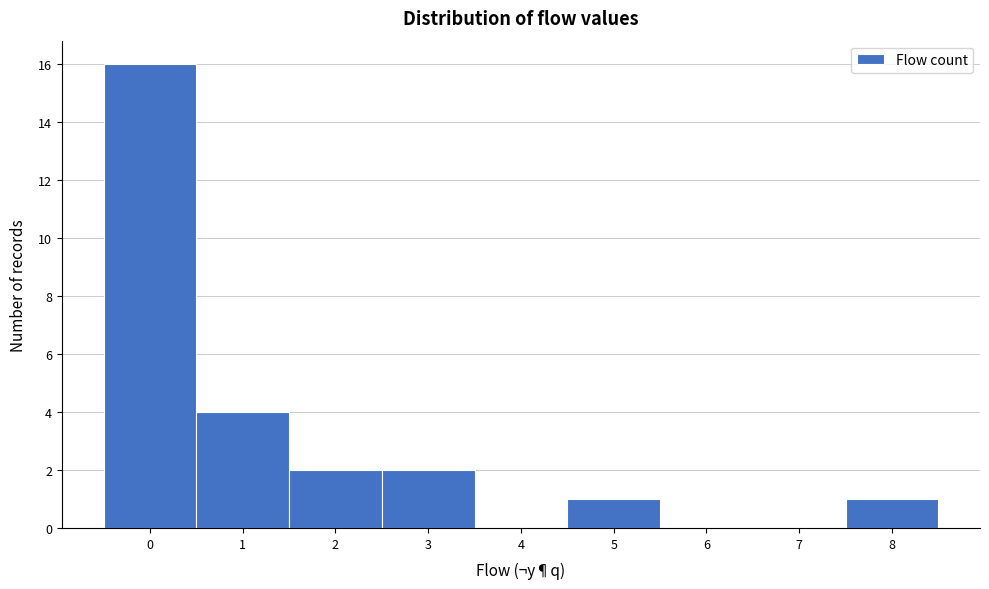

Which range on the x-axis has the tallest bar?

-0.5 to 0.5